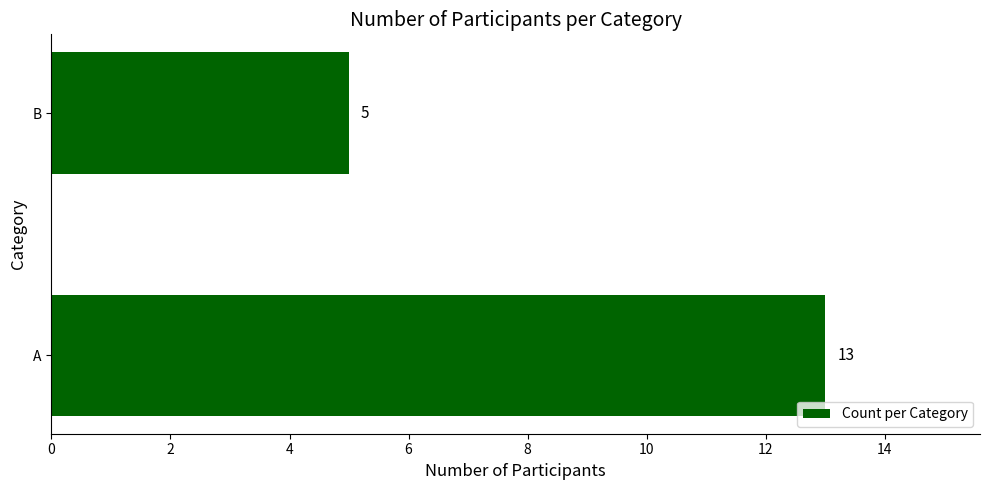

Reading top to bottom, extract all data points from this chart.

5	13